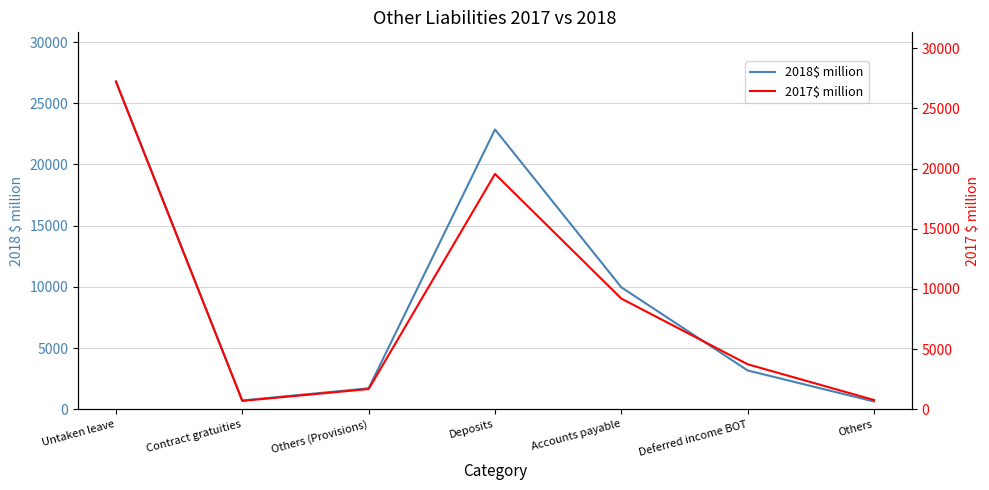

Which category has the highest value in the 2018$ million series?

Untaken leave